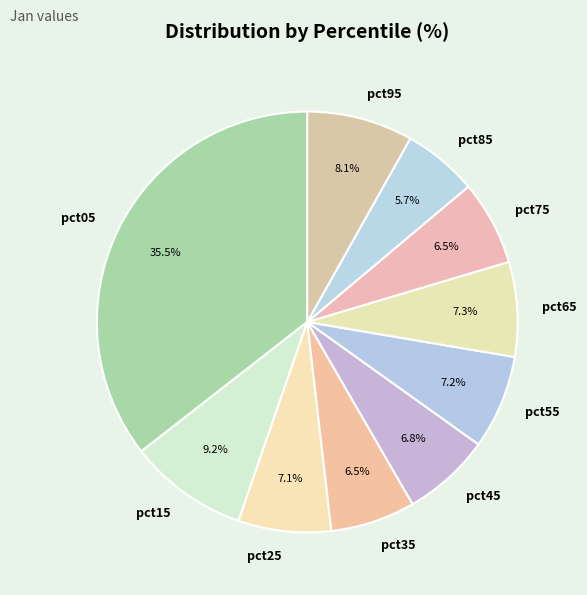

Which slice is the largest?

pct05